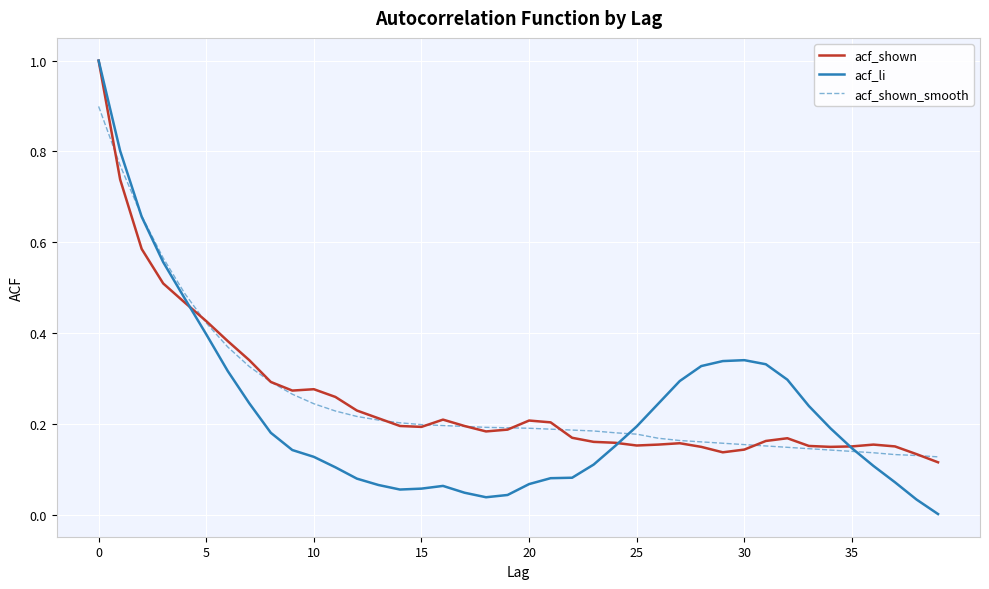

What is the greatest value displayed?

1.0